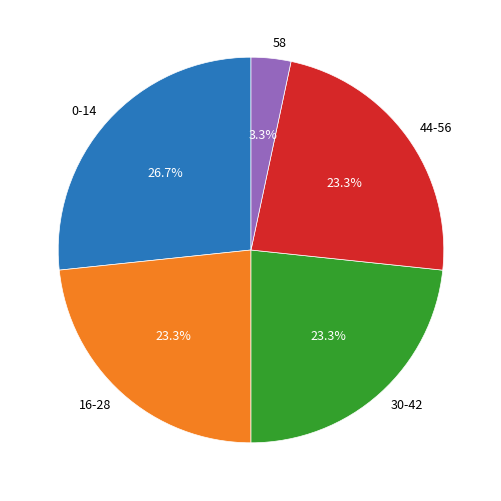

Count the number of slices in the pie.

5